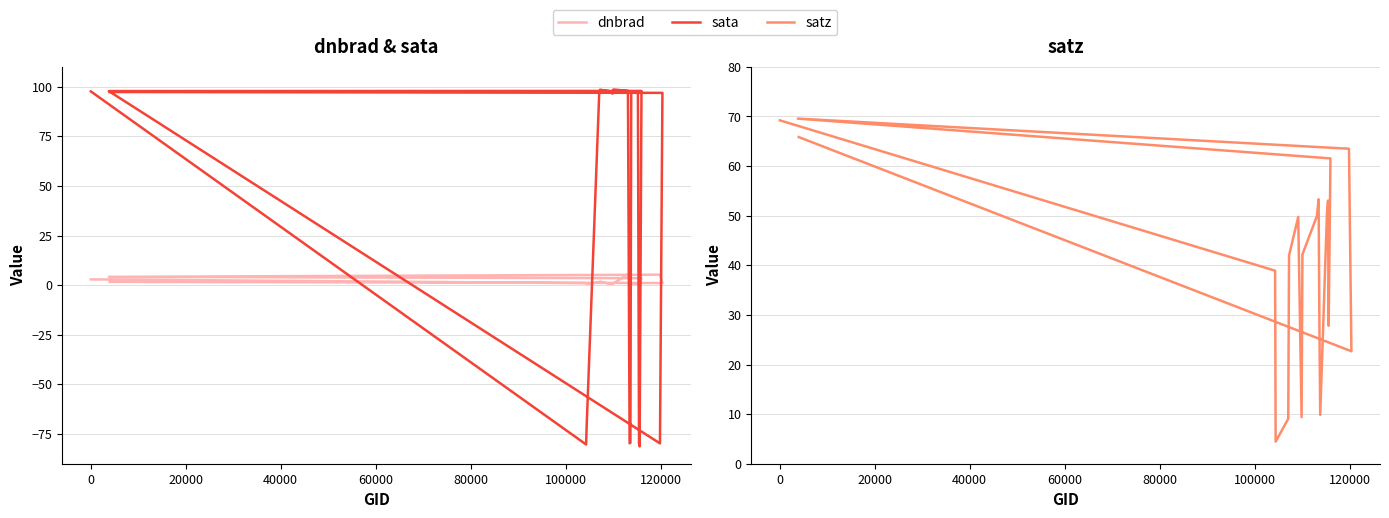

Is it true that dnbrad equals 7.2 at 17?

False